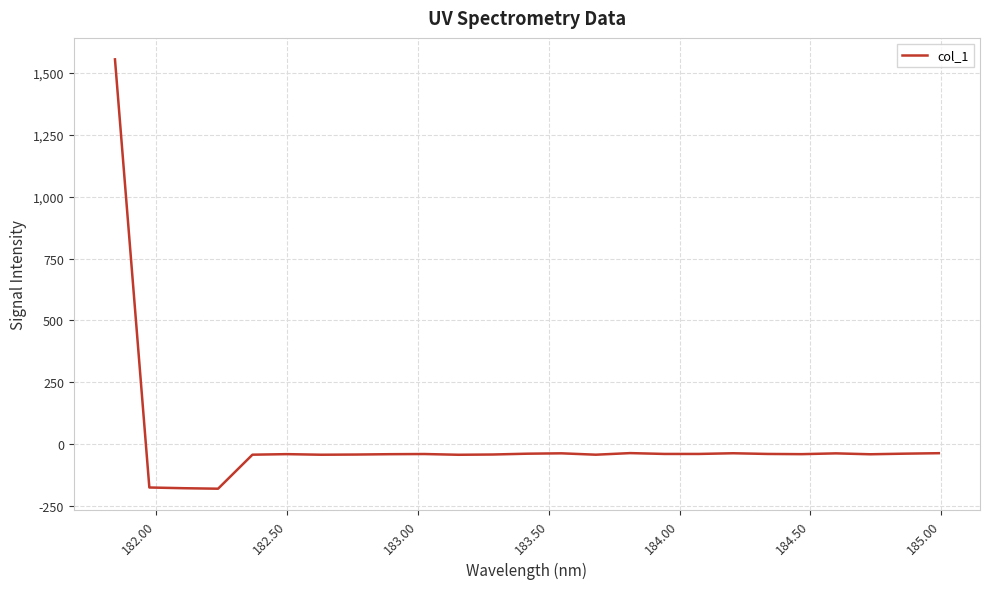

What is the minimum value shown in the chart?

-180.5